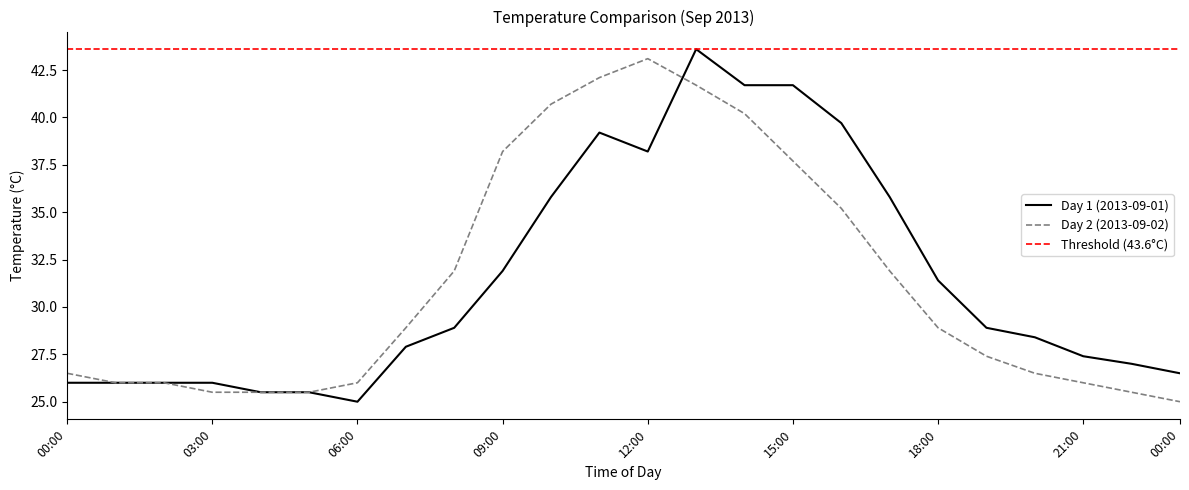

Between which two adjacent categories do Day 1 (2013-09-01) and Day 2 (2013-09-02) first intersect?

12:00 and 13:00